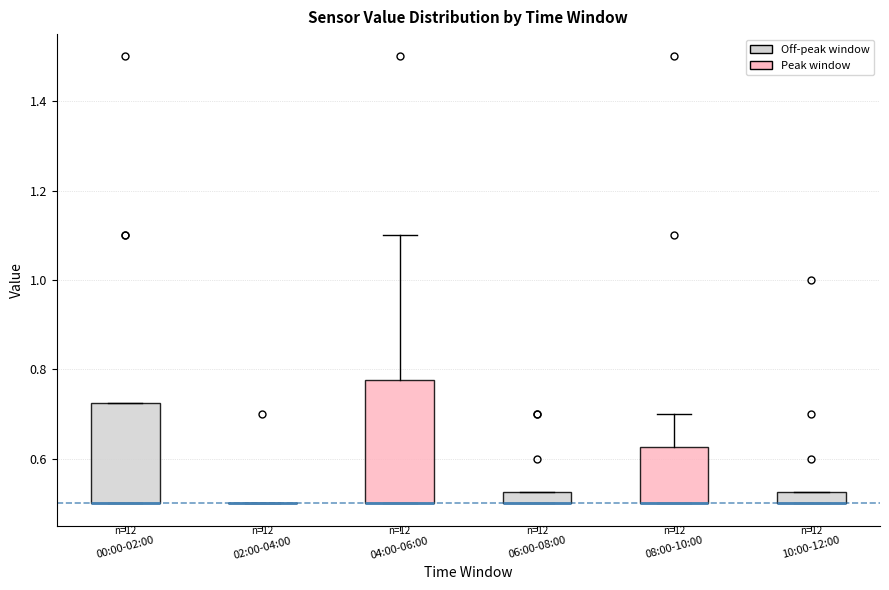

Comparing the boxes themselves (not the whiskers), which one is the tallest?

04:00-06:00